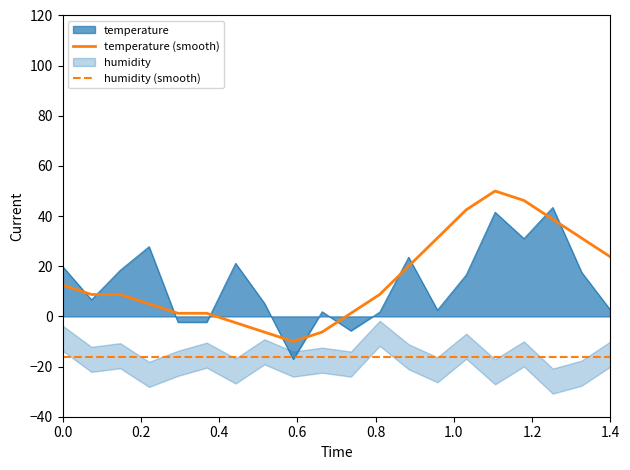

True or false: temperature (smooth) and humidity (smooth) intersect in this chart.

False